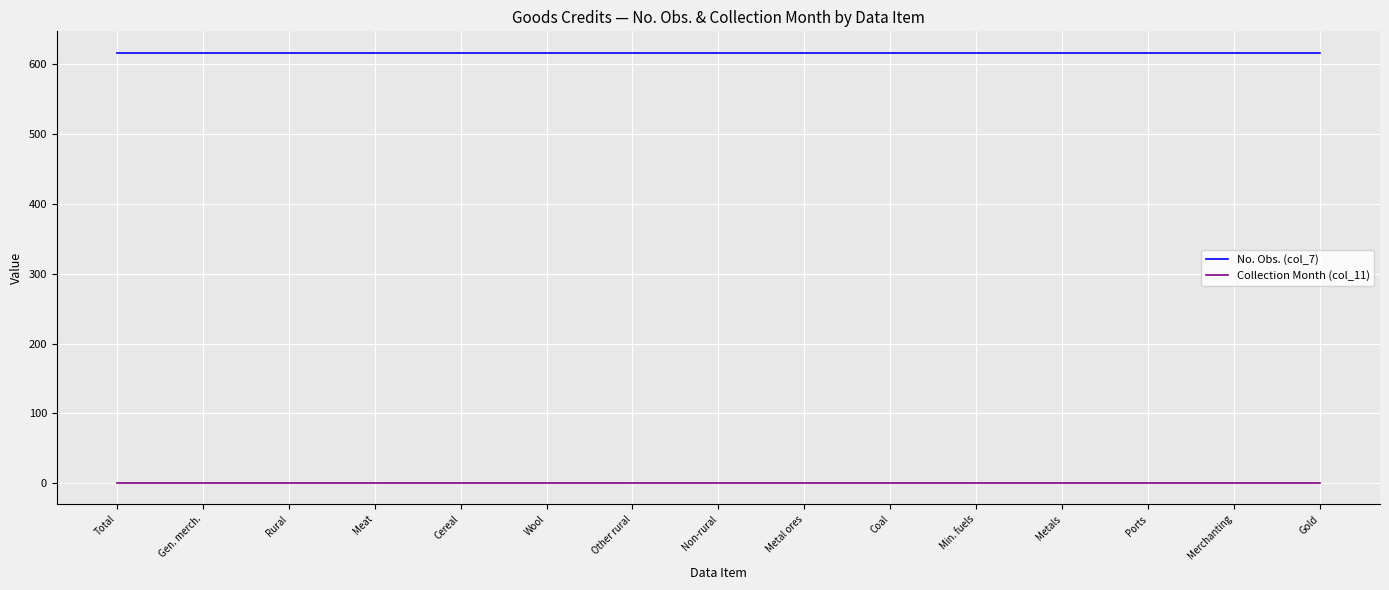

What is the spread (max minus min) of values at Meat?

615